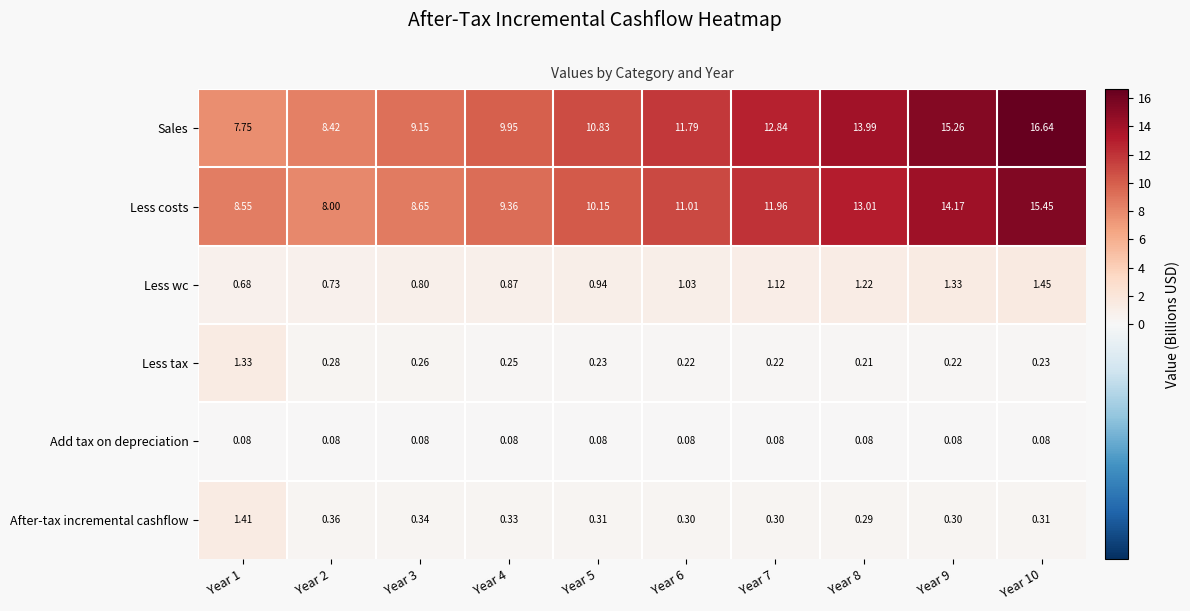

Between Year 2 and Year 6, which series saw the biggest shift?

Sales